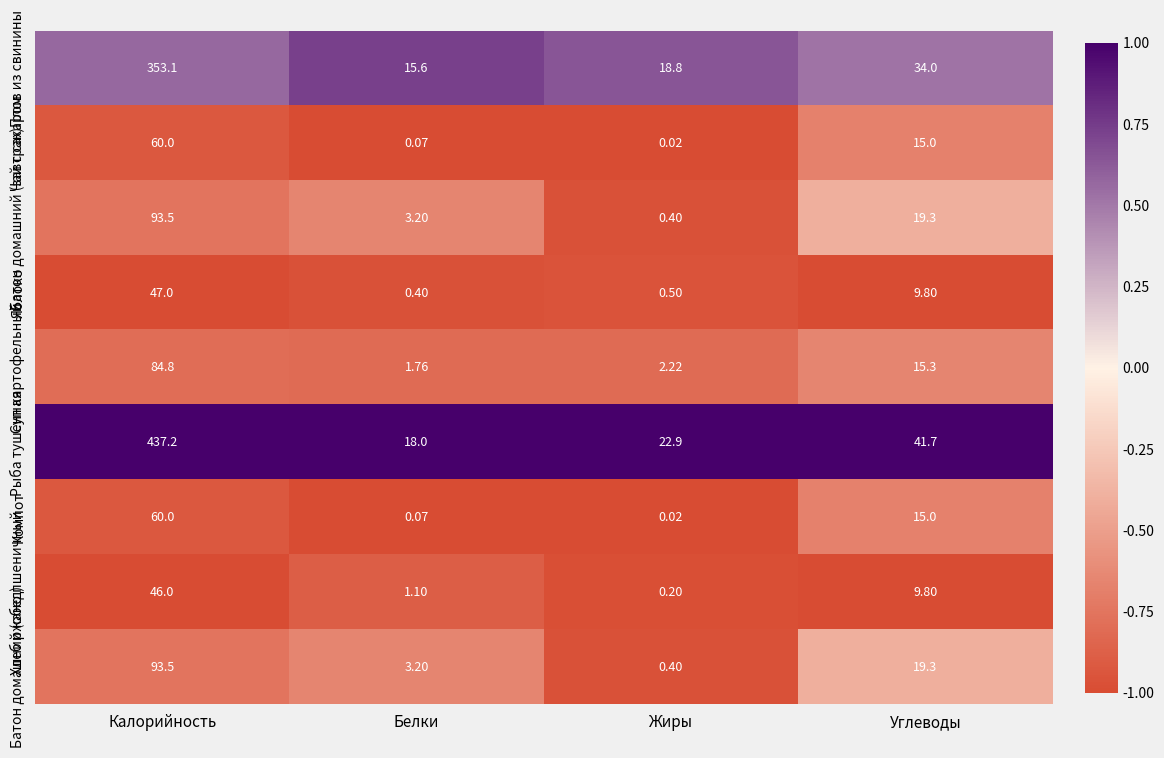

List the labels in order of Компот value, smallest first.

Жиры, Белки, Углеводы, Калорийность